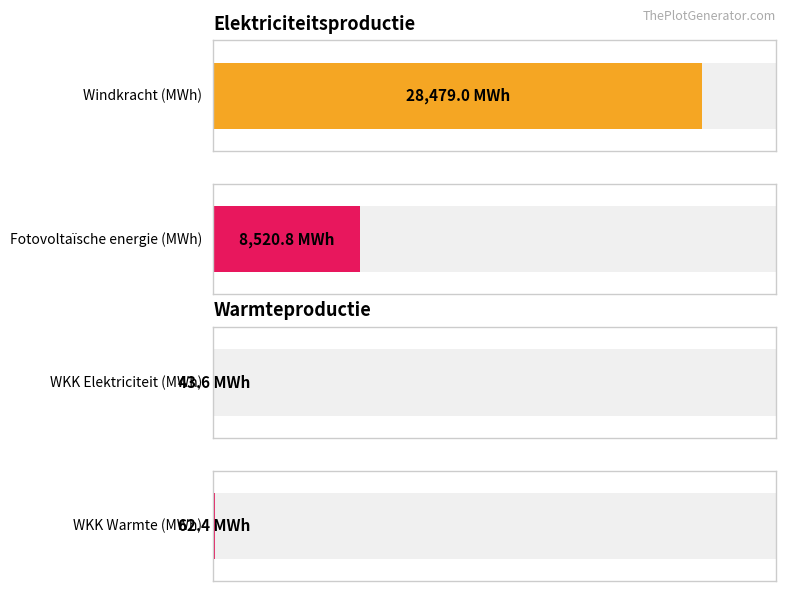

How many bars are there in each group?

2